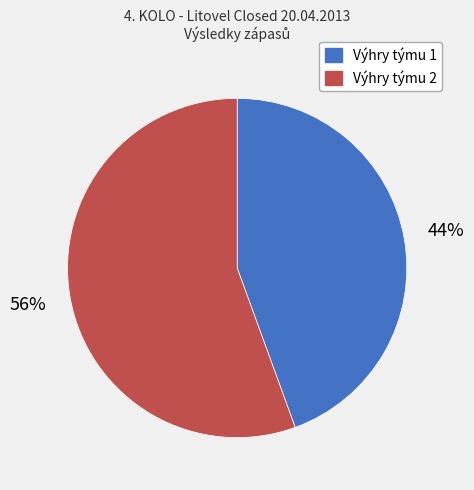

To the nearest percent, what is the average slice percentage?

50%